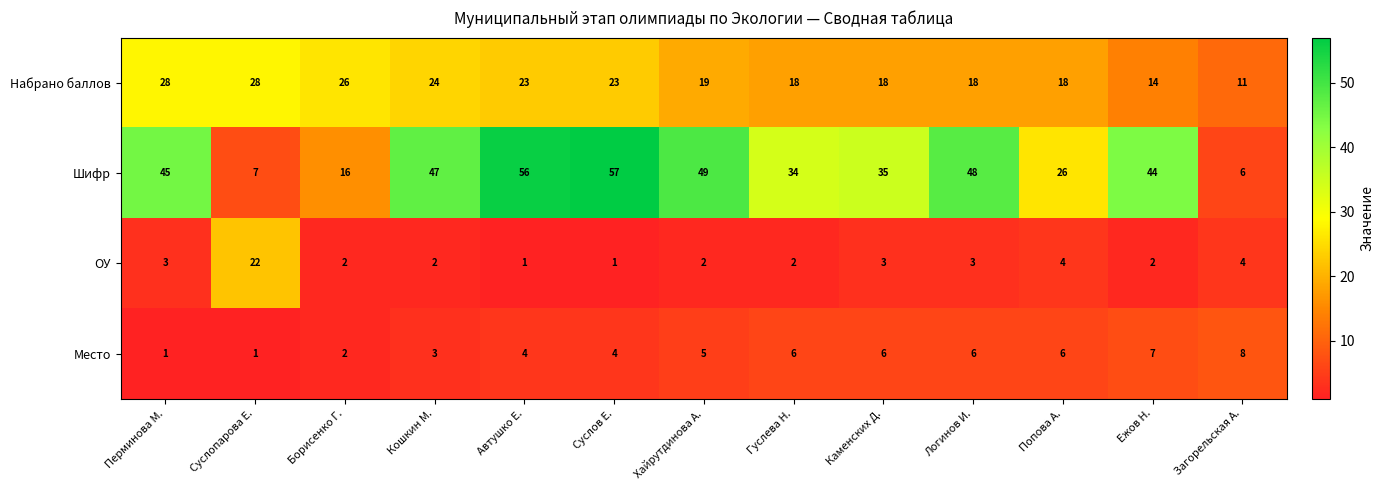

Is it true that Место equals 6 at Автушко Е.?

False